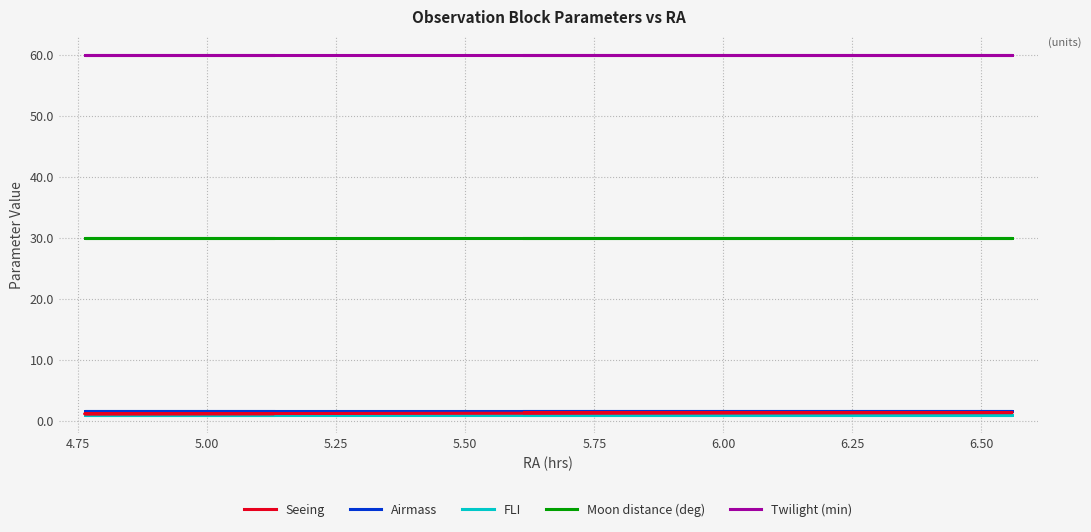

What is the maximum value shown in the chart?

60.0